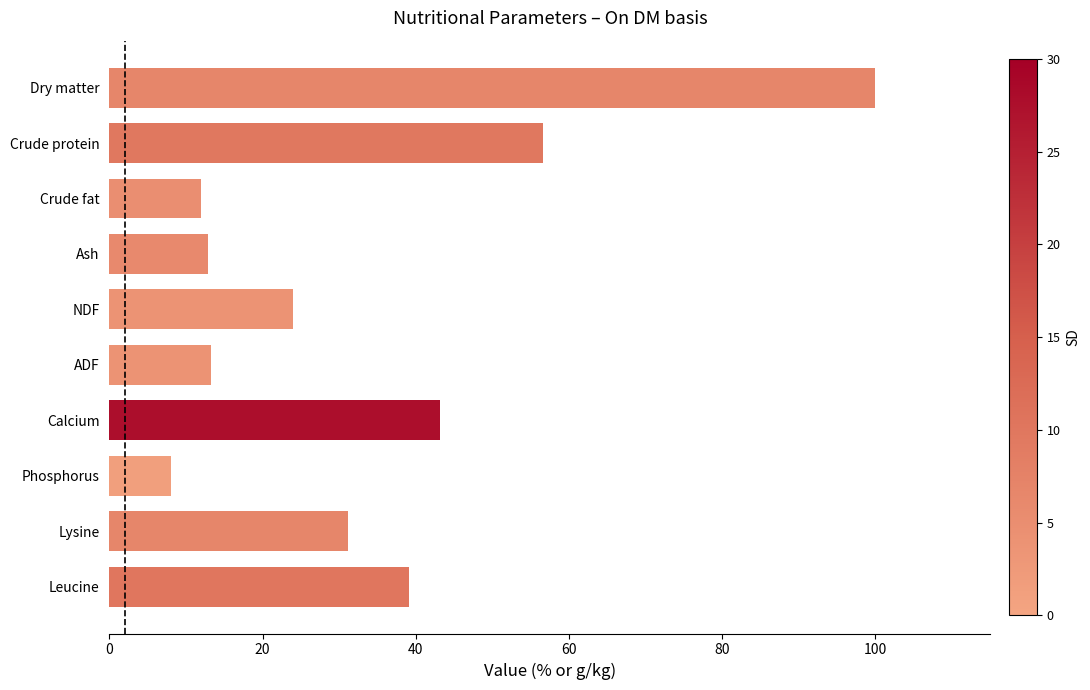

Approximately how many times larger is the value at ADF compared to Calcium?

0.3